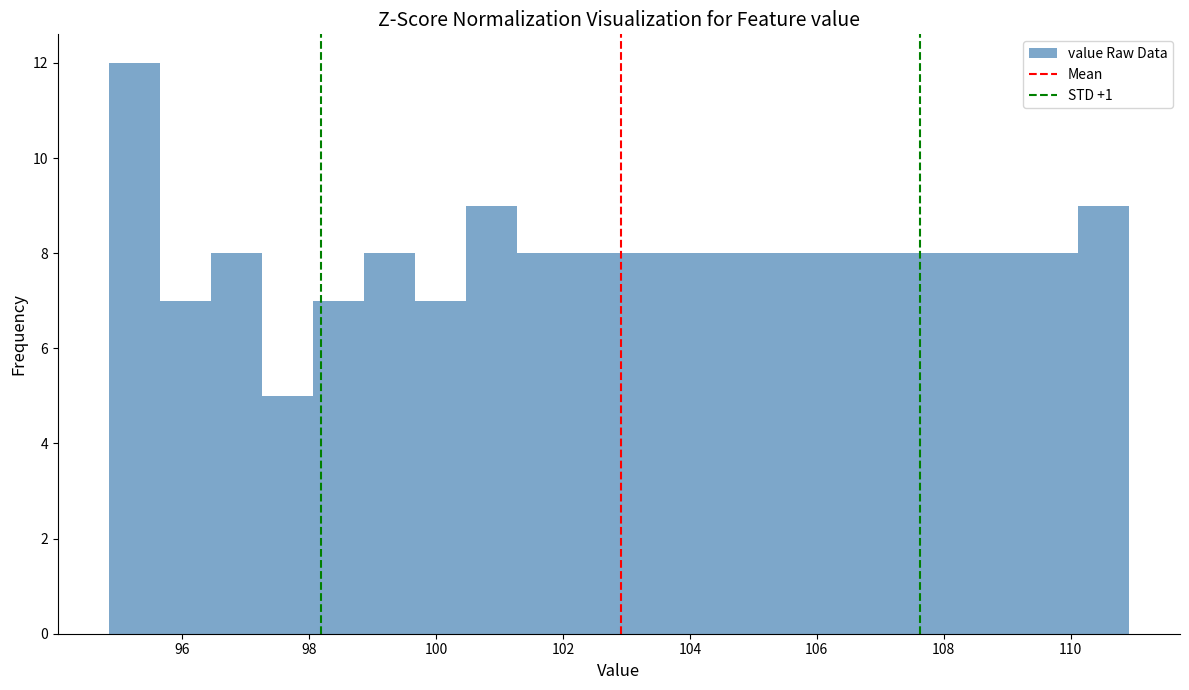

How tall is the bar that spans 97.2 to 98.0 on the x-axis? Neither the bar edges nor the heights are printed on the chart, so give them approximately, as read against the axes.

5